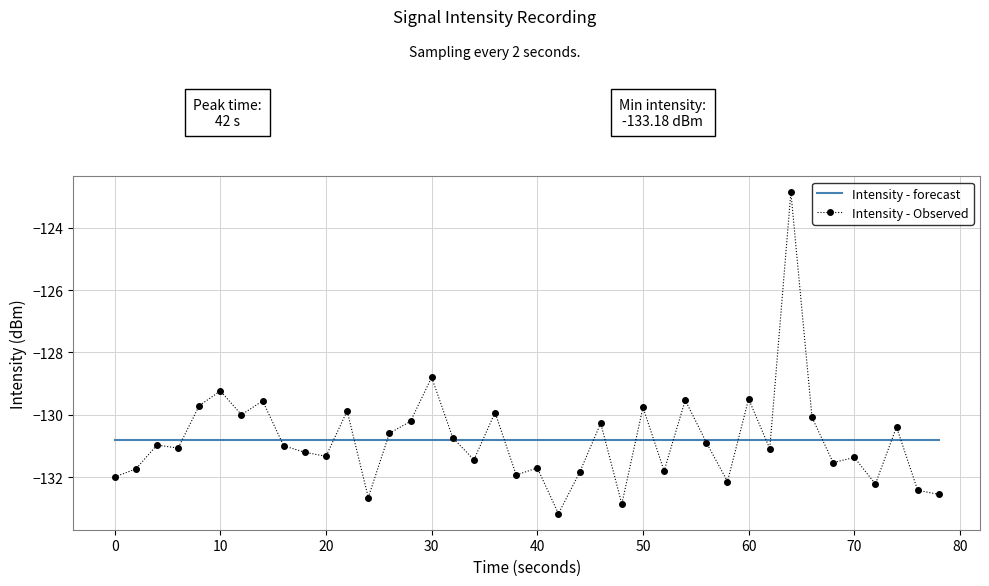

Which series has the widest spread of values?

Intensity - Observed